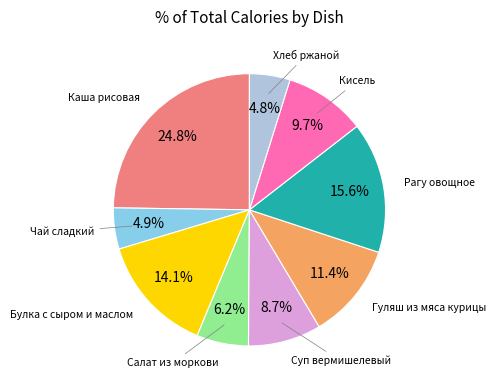

To the nearest percent, what portion does Чай сладкий represent?

5%